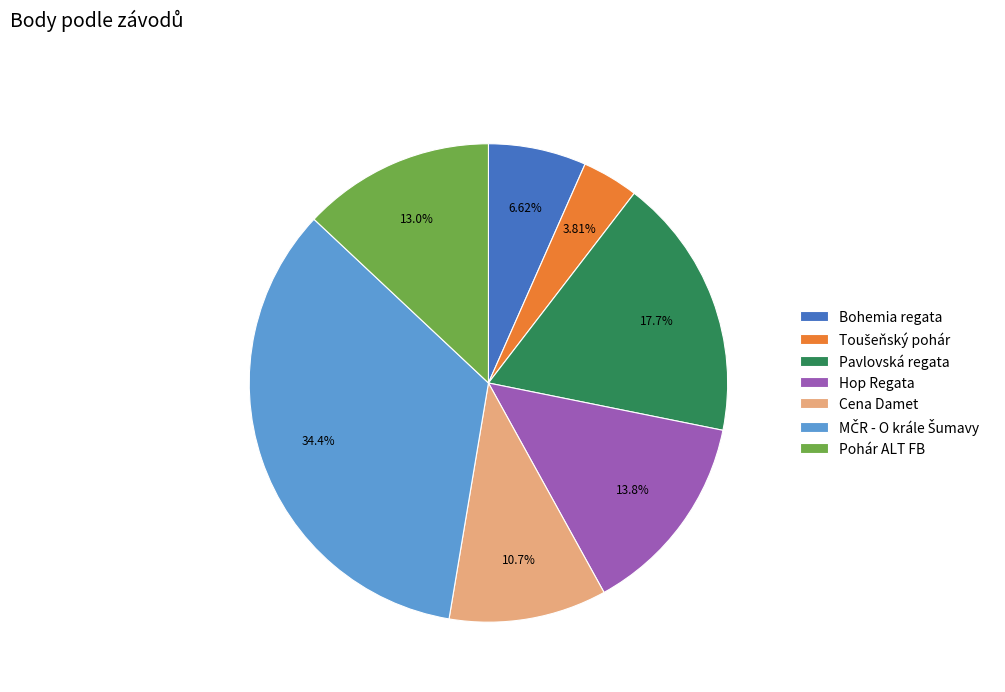

Does Hop Regata account for over 50% of the chart?

No